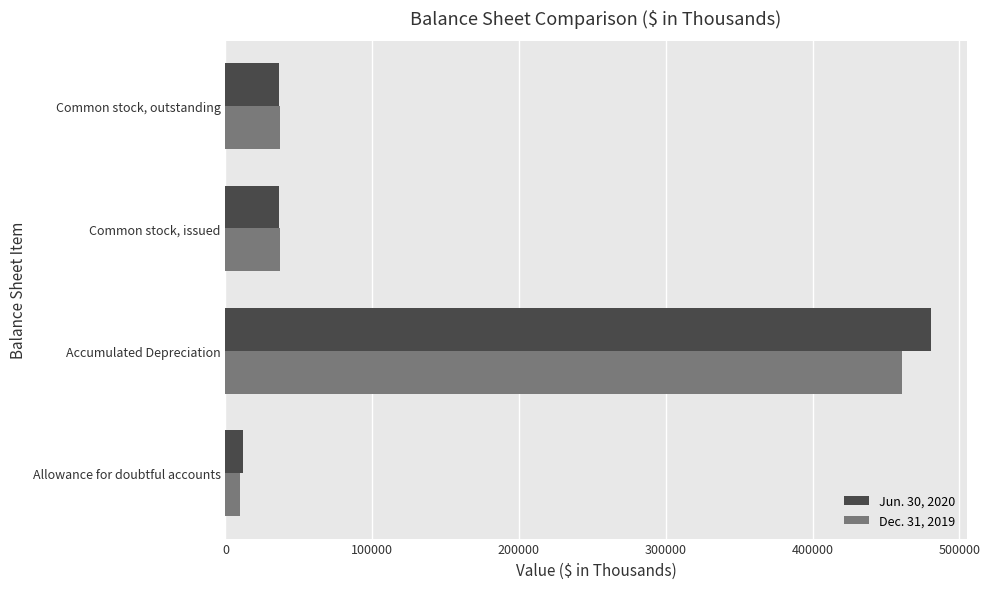

At how many categories does at least one series exceed 107914?

1